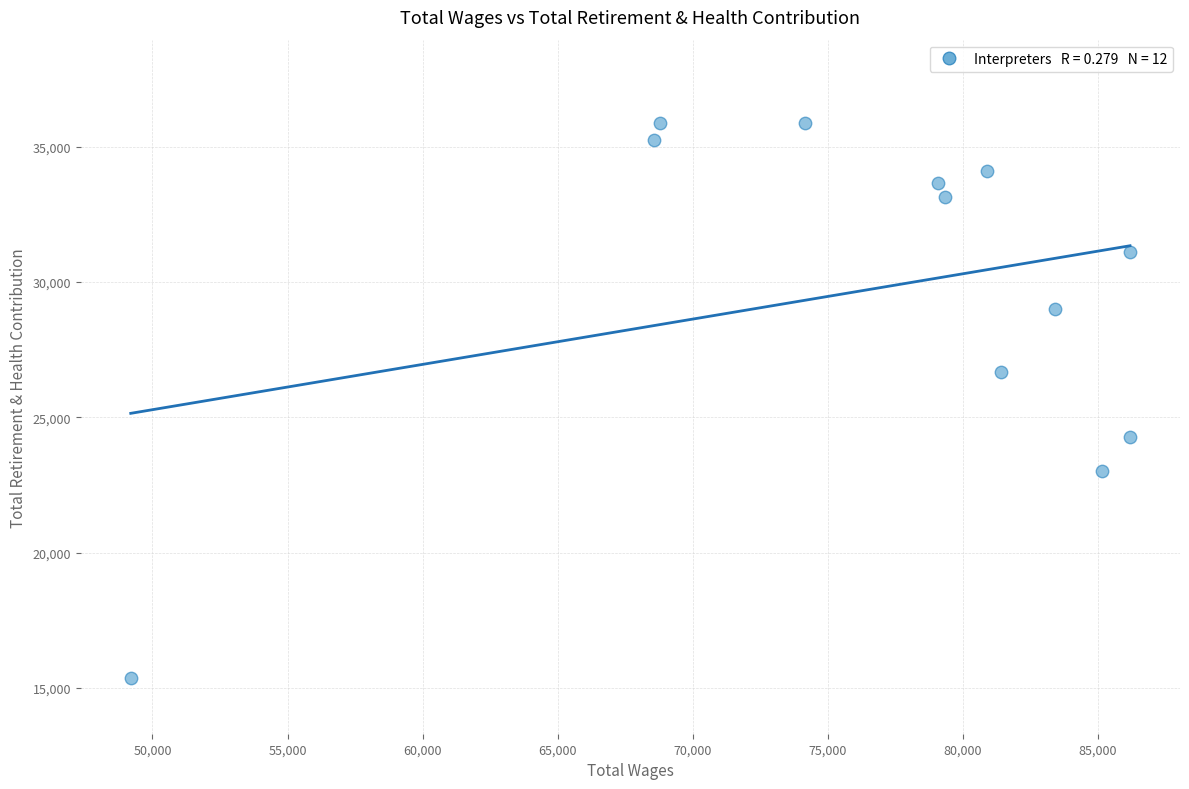

What Y value in the scatter plot is closest to 25618?

26675